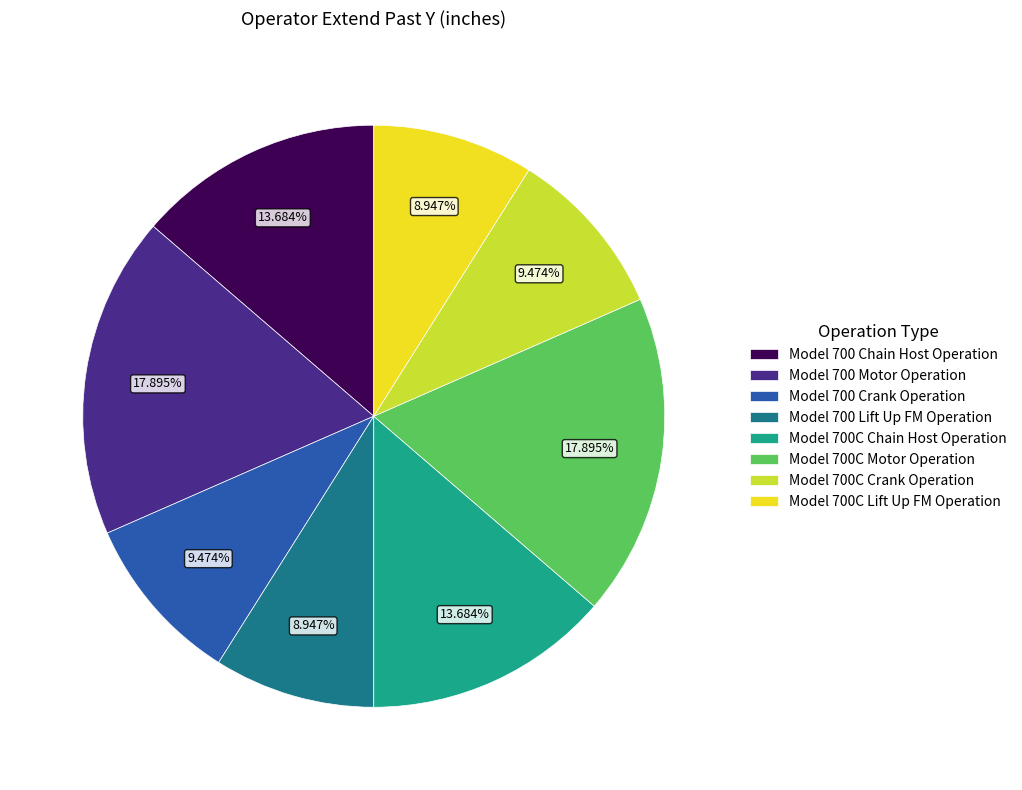

Is there a majority slice in this chart?

No